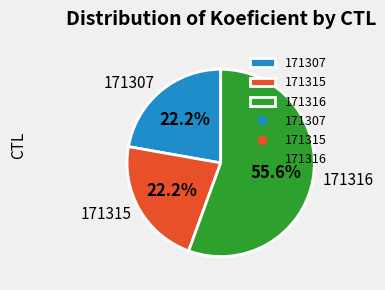

Which category has the biggest portion of the pie?

171316